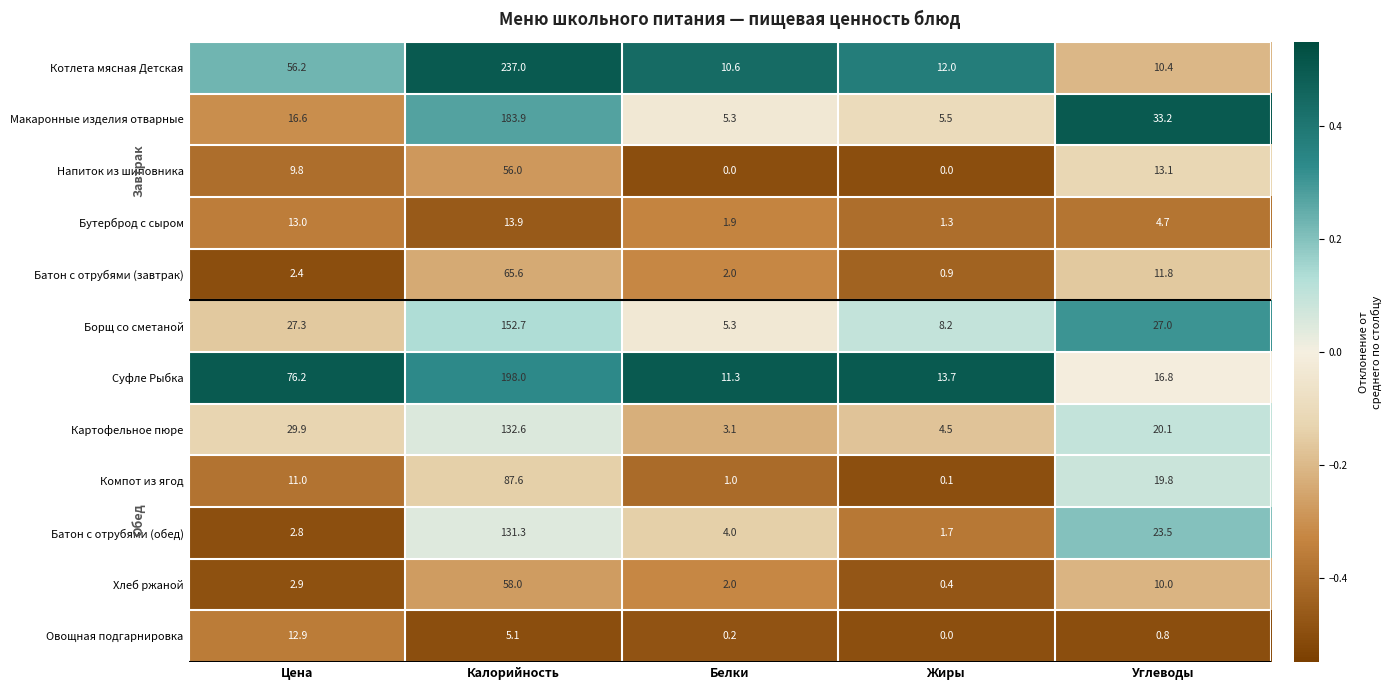

What is the sum of the Бутерброд с сыром values at Цена and Калорийность?

26.9